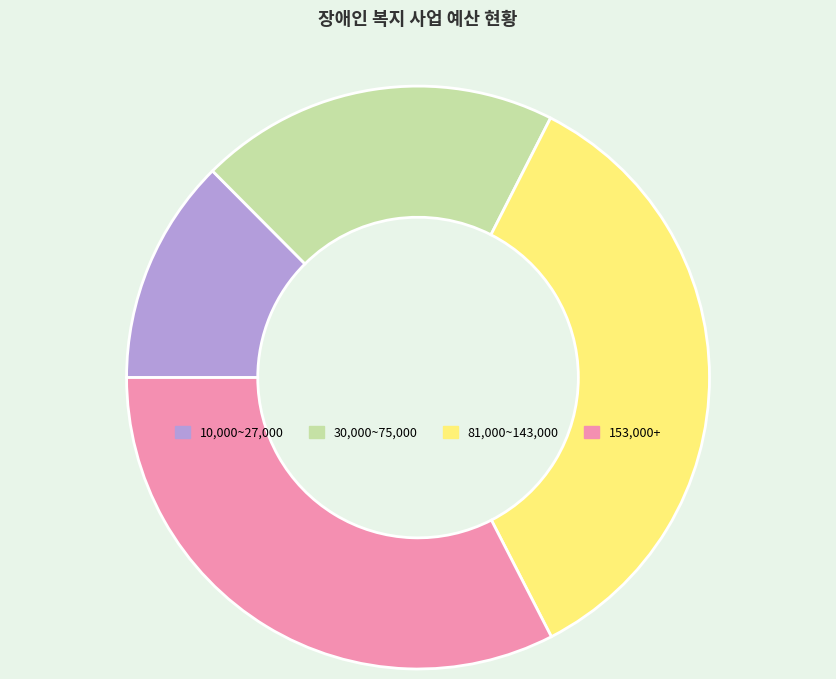

Is there any slice that represents more than half of the pie?

No